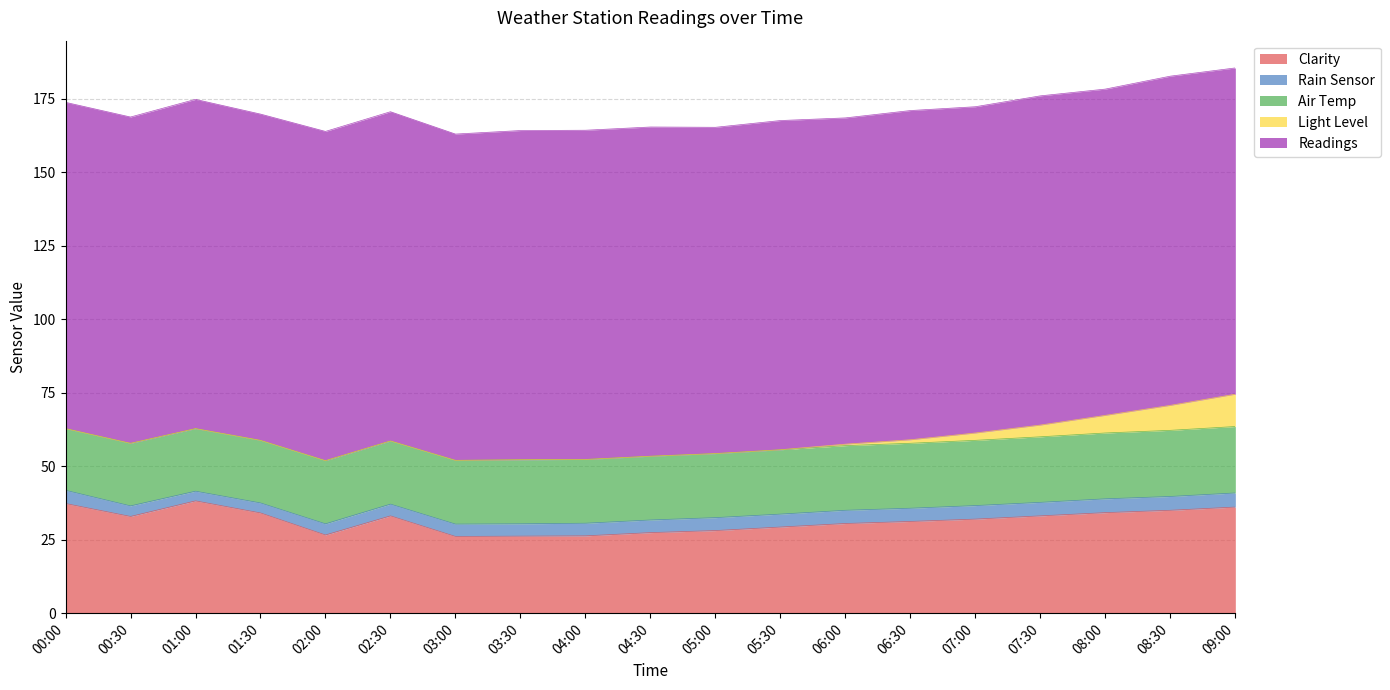

Is it true that Readings equals 111.0 at 09:00?

True